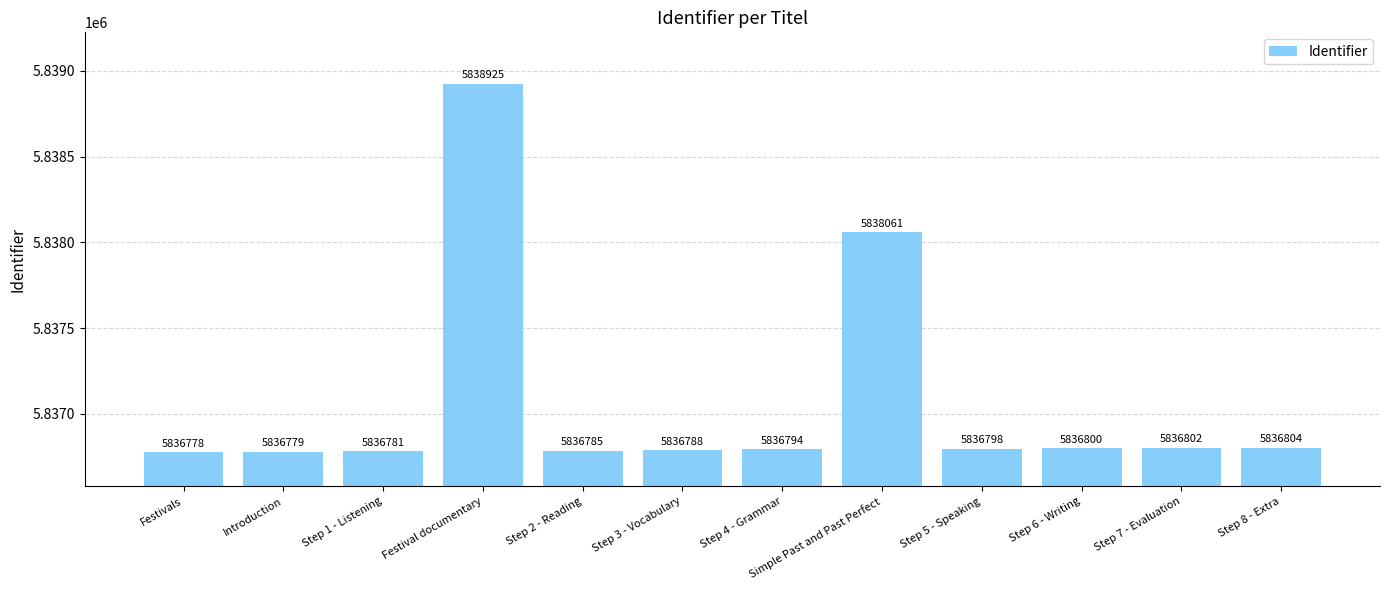

List the labels in order of value, smallest first.

Festivals, Introduction, Step 1 - Listening, Step 2 - Reading, Step 3 - Vocabulary, Step 4 - Grammar, Step 5 - Speaking, Step 6 - Writing, Step 7 - Evaluation, Step 8 - Extra, Simple Past and Past Perfect, Festival documentary